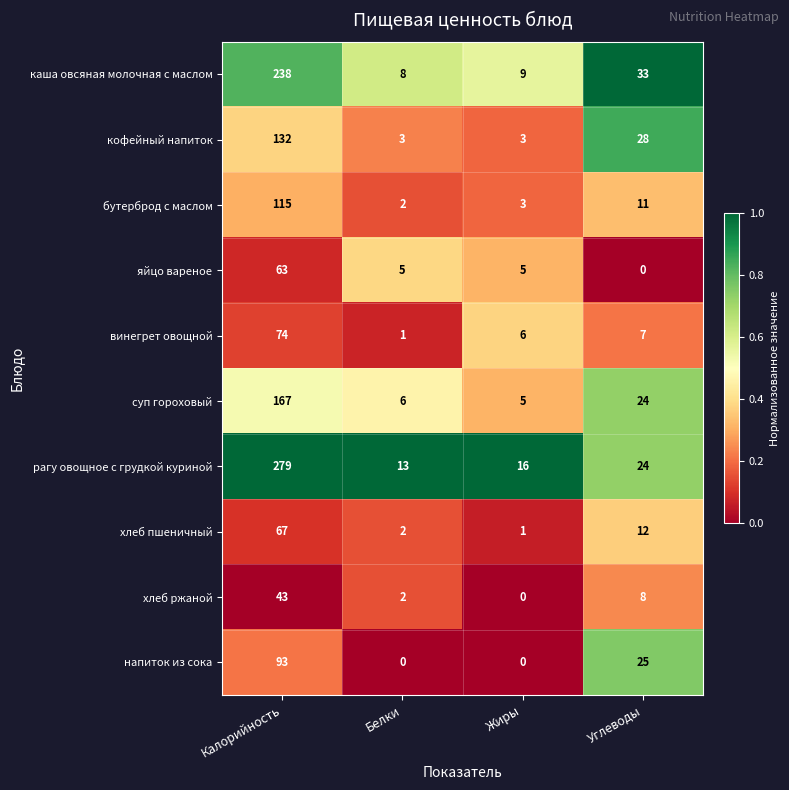

Is it true that суп гороховый equals 1 at Белки?

False